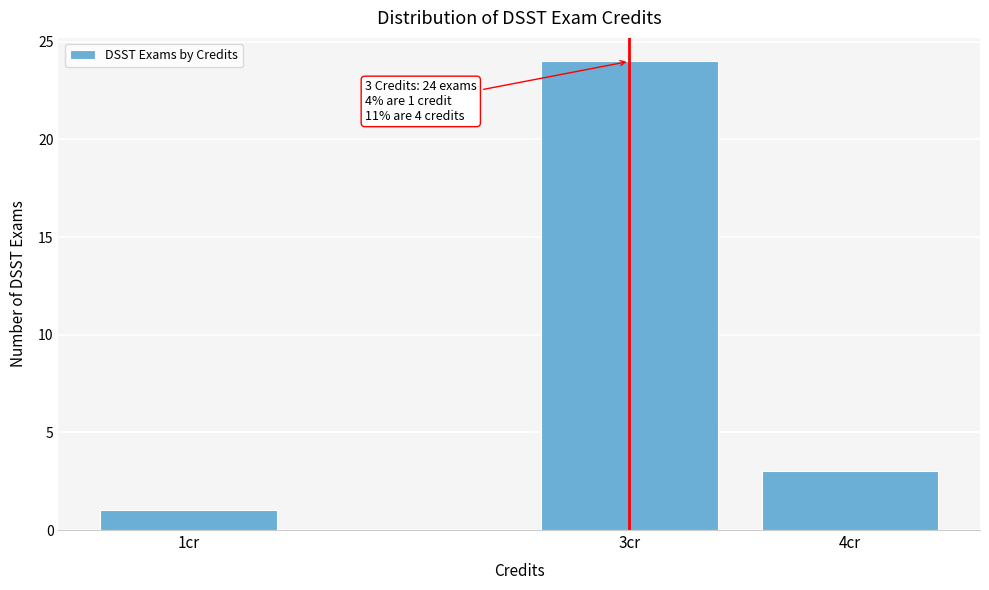

Reading left to right, list all the values displayed in this chart.

1cr=1	3cr=24	4cr=3